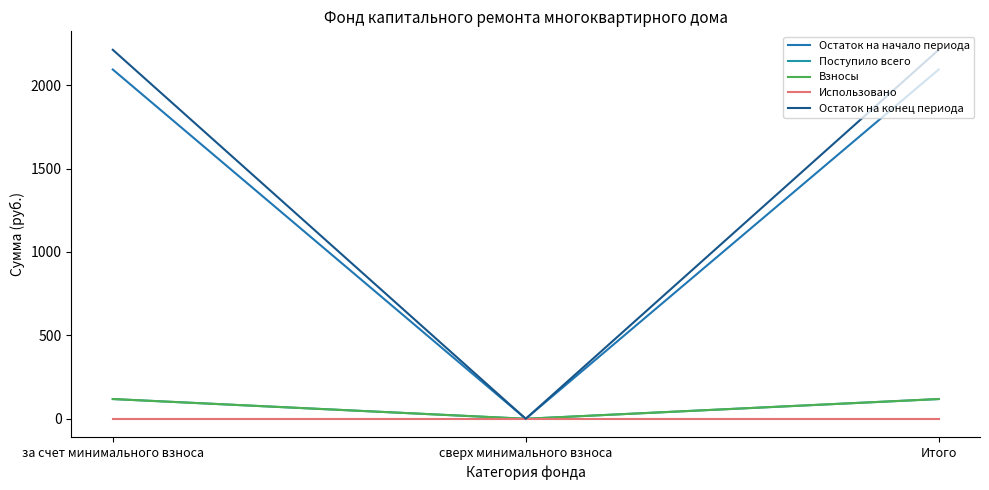

Does the chart display data point markers on the line(s)?

No